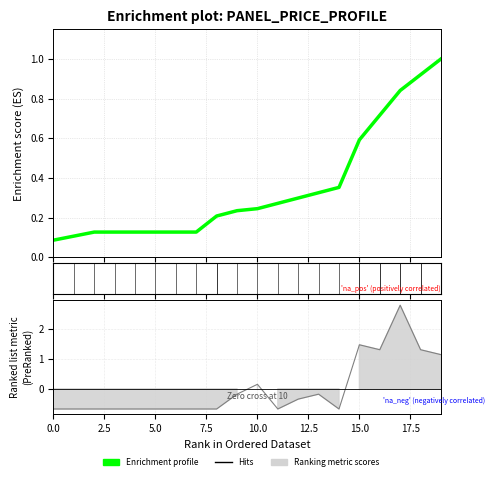

True or false: the data has more than 0 interior local peaks.

True